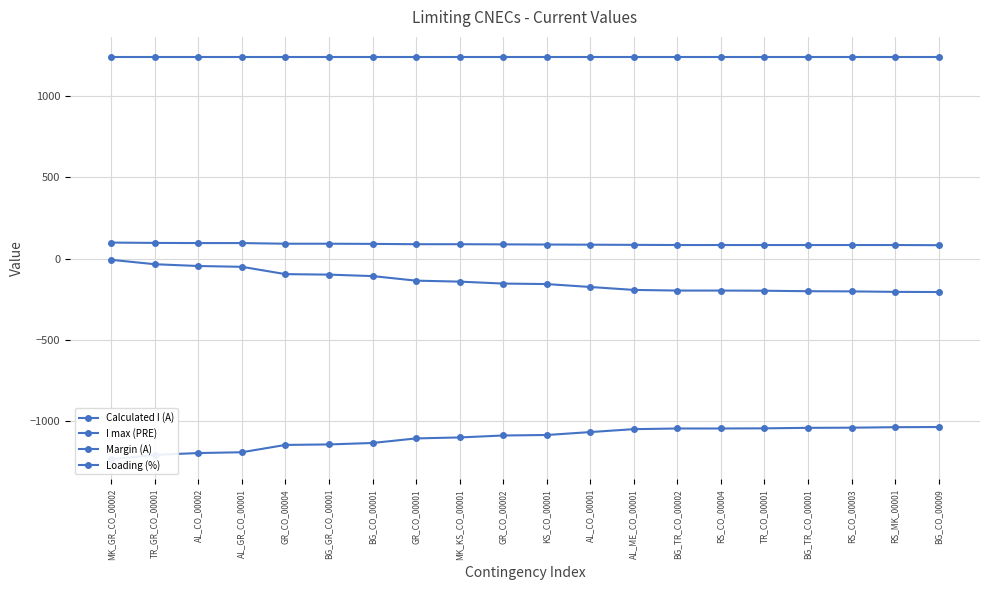

Reading left to right, extract all data points from this chart.

Calculated I (A): MK_GR_CO_00002=-1233	TR_GR_CO_00001=-1206	AL_CO_00002=-1195	AL_GR_CO_00001=-1190	GR_CO_00004=-1145	BG_GR_CO_00001=-1142	BG_CO_00001=-1133	GR_CO_00001=-1105	MK_KS_CO_00001=-1099	GR_CO_00002=-1087	KS_CO_00001=-1084	AL_CO_00001=-1066	AL_ME_CO_00001=-1048	BG_TR_CO_00002=-1044	RS_CO_00004=-1044	TR_CO_00001=-1043	BG_TR_CO_00001=-1040	RS_CO_00003=-1039	RS_MK_00001=-1036	BG_CO_00009=-1035
I max (PRE): MK_GR_CO_00002=1240	TR_GR_CO_00001=1240	AL_CO_00002=1240	AL_GR_CO_00001=1240	GR_CO_00004=1240	BG_GR_CO_00001=1240	BG_CO_00001=1240	GR_CO_00001=1240	MK_KS_CO_00001=1240	GR_CO_00002=1240	KS_CO_00001=1240	AL_CO_00001=1240	AL_ME_CO_00001=1240	BG_TR_CO_00002=1240	RS_CO_00004=1240	TR_CO_00001=1240	BG_TR_CO_00001=1240	RS_CO_00003=1240	RS_MK_00001=1240	BG_CO_00009=1240
Margin (A): MK_GR_CO_00002=-7	TR_GR_CO_00001=-34	AL_CO_00002=-45	AL_GR_CO_00001=-50	GR_CO_00004=-95	BG_GR_CO_00001=-98	BG_CO_00001=-107	GR_CO_00001=-135	MK_KS_CO_00001=-141	GR_CO_00002=-153	KS_CO_00001=-156	AL_CO_00001=-174	AL_ME_CO_00001=-192	BG_TR_CO_00002=-196	RS_CO_00004=-196	TR_CO_00001=-197	BG_TR_CO_00001=-200	RS_CO_00003=-201	RS_MK_00001=-204	BG_CO_00009=-205
Loading (%): MK_GR_CO_00002=99	TR_GR_CO_00001=97	AL_CO_00002=96	AL_GR_CO_00001=96	GR_CO_00004=92	BG_GR_CO_00001=92	BG_CO_00001=91	GR_CO_00001=89	MK_KS_CO_00001=89	GR_CO_00002=88	KS_CO_00001=87	AL_CO_00001=86	AL_ME_CO_00001=85	BG_TR_CO_00002=84	RS_CO_00004=84	TR_CO_00001=84	BG_TR_CO_00001=84	RS_CO_00003=84	RS_MK_00001=84	BG_CO_00009=83